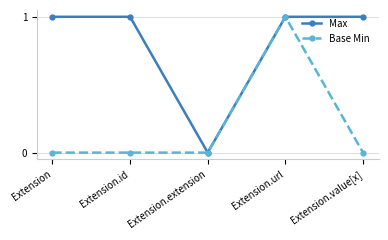

What is the maximum value shown in the chart?

1